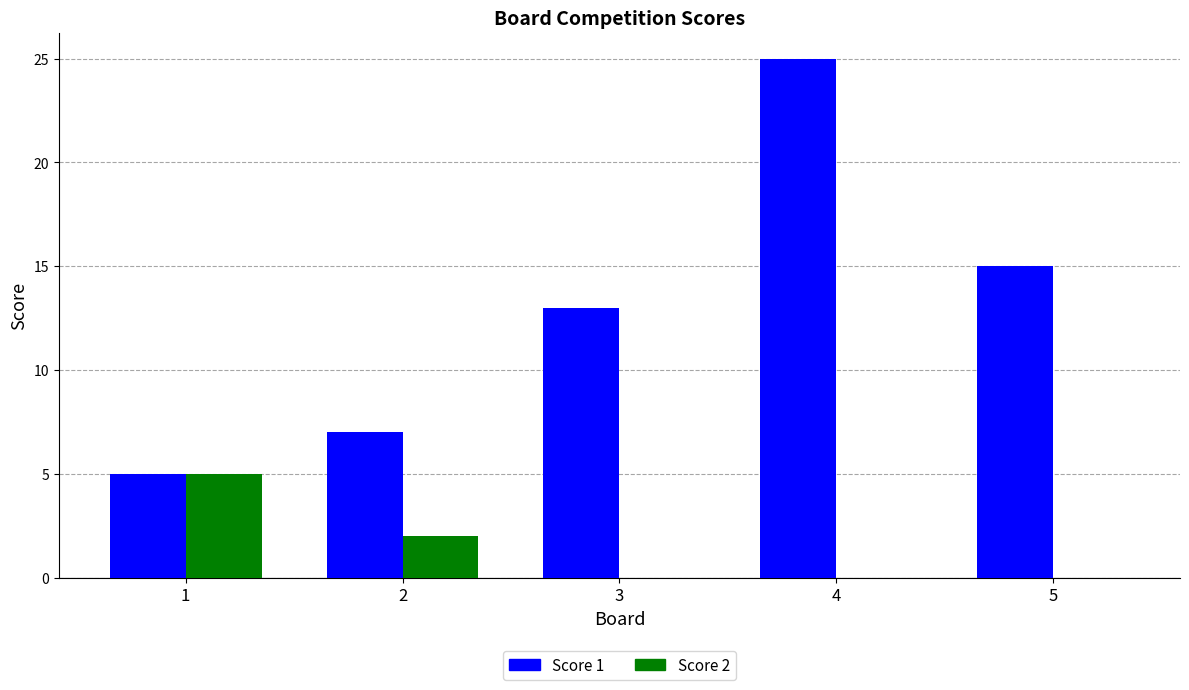

Which category has the highest value in the Score 1 series?

4